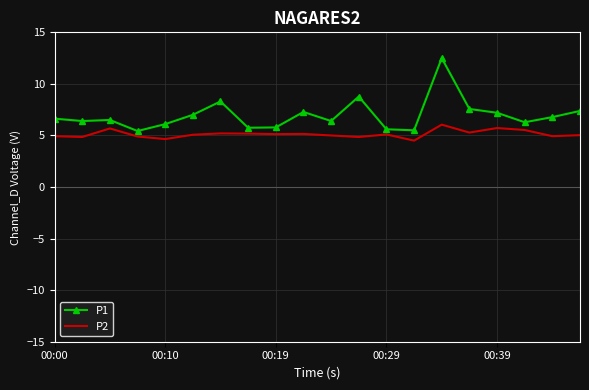

Which series has the largest range (max minus min)?

P1